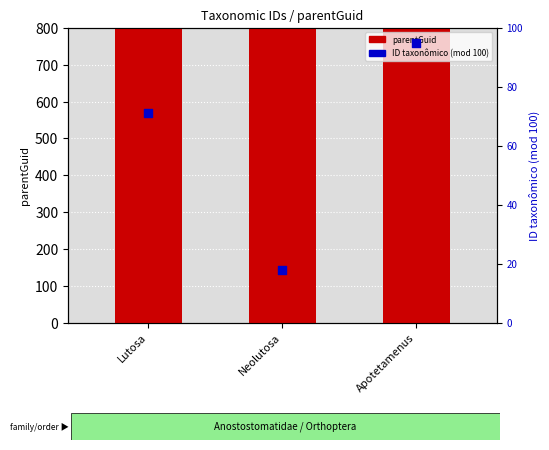

What is the total value across all series at Lutosa?

245257